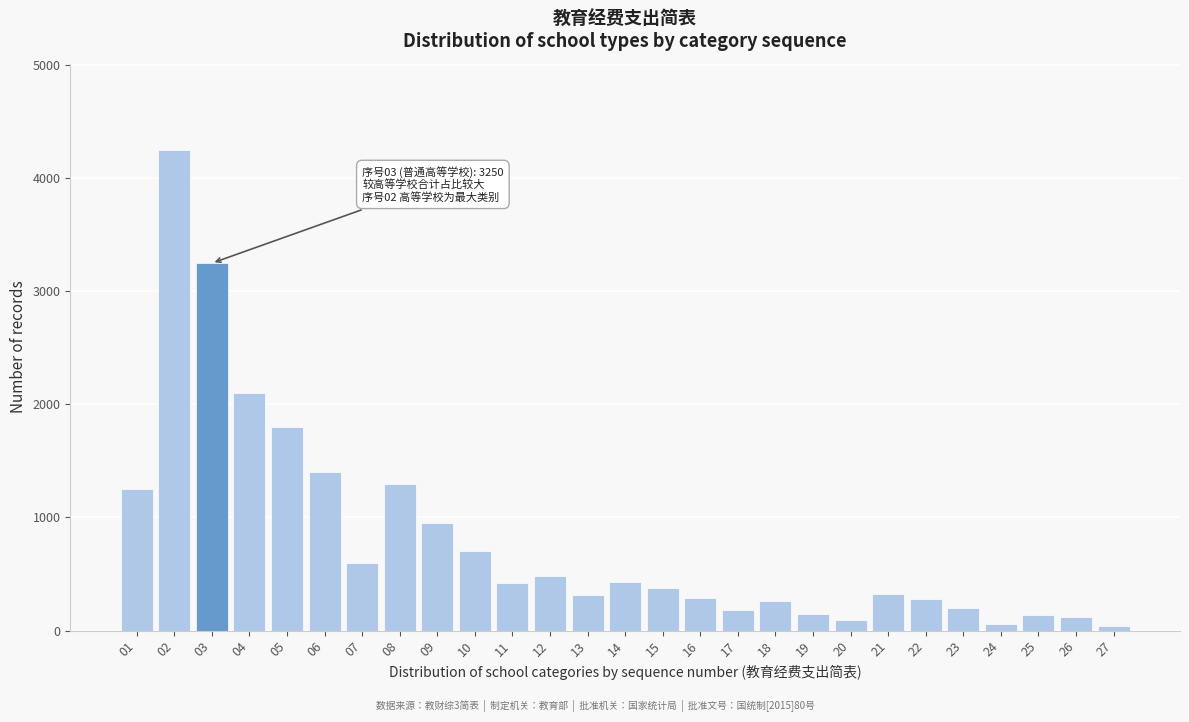

What is the average value?

806